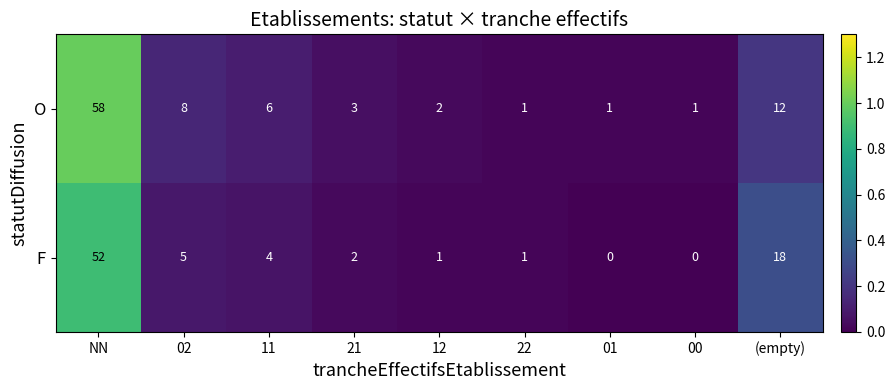

Reading left to right, what are all the values shown in this chart?

O: 58	8	6	3	2	1	1	1	12
F: 52	5	4	2	1	1	0	0	18